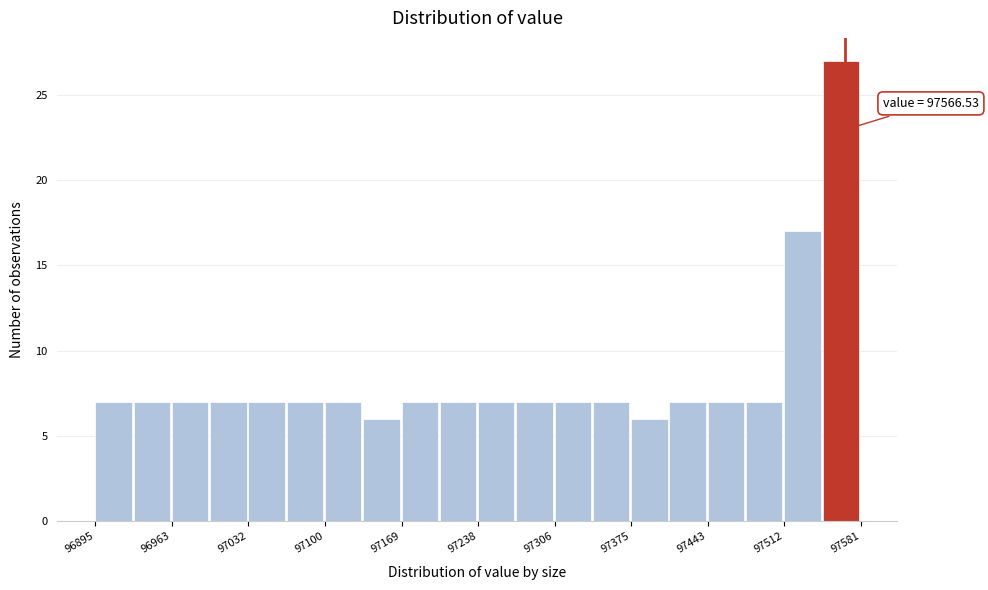

Around what value on the x-axis is the tallest bar? Give the approximate position of its centre, as read against the axis.

97560